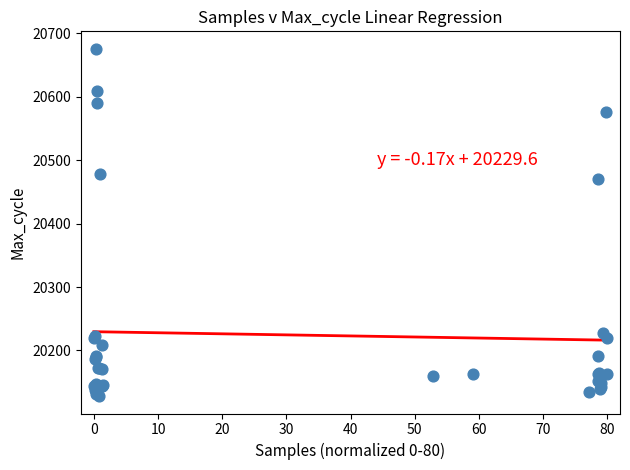

What Y value in the scatter plot is closest to 20402?

20471